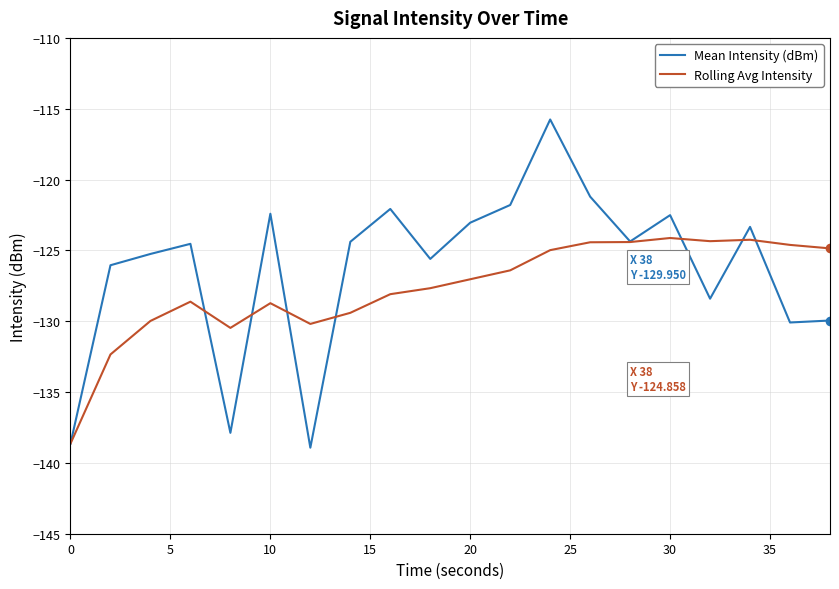

In Rolling Avg Intensity, how many points are higher than both neighbors (excluding endpoints)?

4